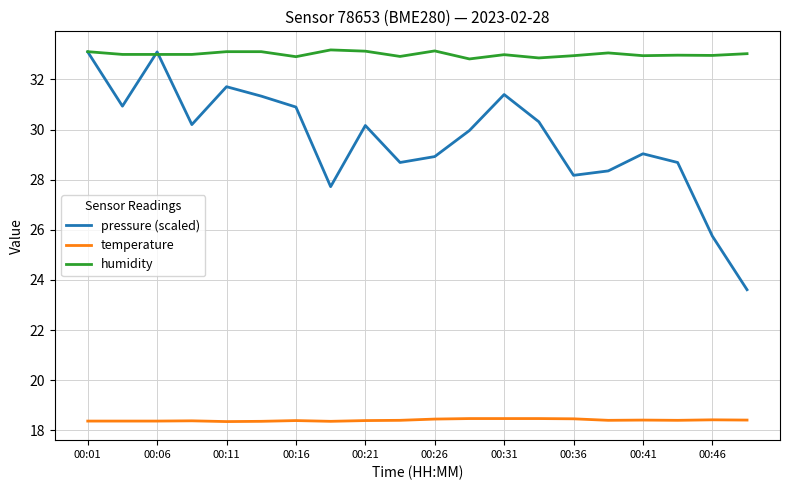

List the series in order of their overall mean, highest first.

humidity, pressure (scaled), temperature